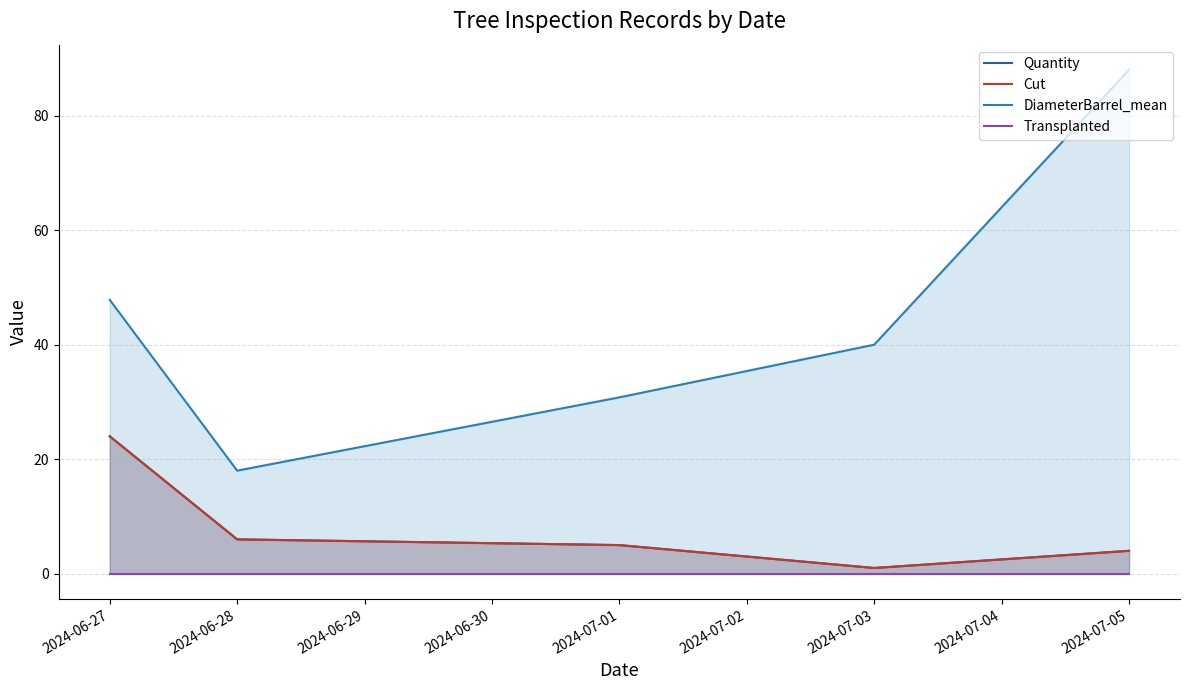

What is the average value of the Quantity series?

8.0